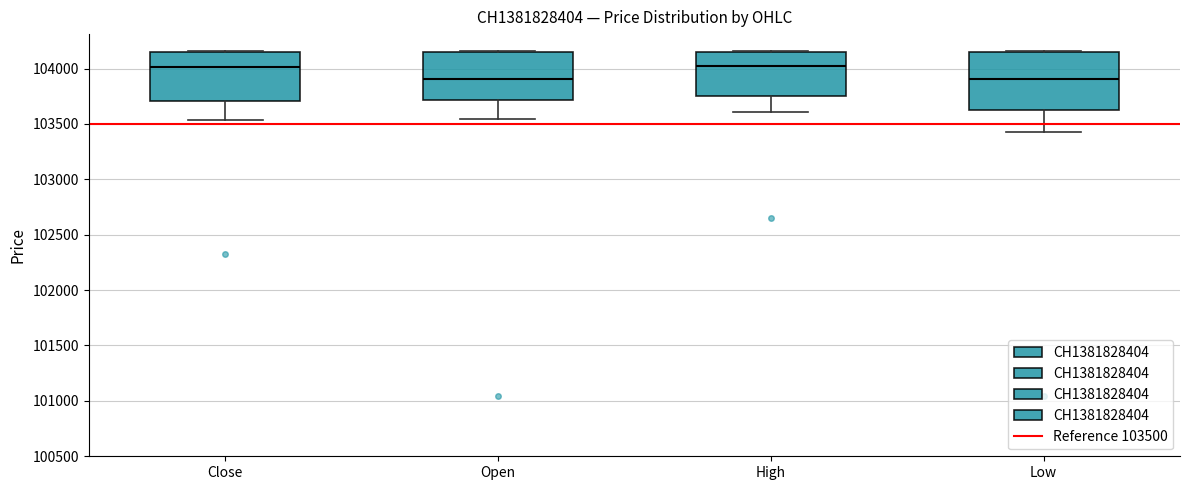

Reading left to right, read every box against the y-axis: the position of its median line, the range the box covers, and the ends of its whiskers. The values are not printed on the chart, so give them approximately, as read against the axis.

Close: median 104000, box 103700 to 104150, whiskers 103550 to 104150
Open: median 103900, box 103700 to 104150, whiskers 103550 to 104150
High: median 104000, box 103750 to 104150, whiskers 103600 to 104150
Low: median 103900, box 103650 to 104150, whiskers 103450 to 104150